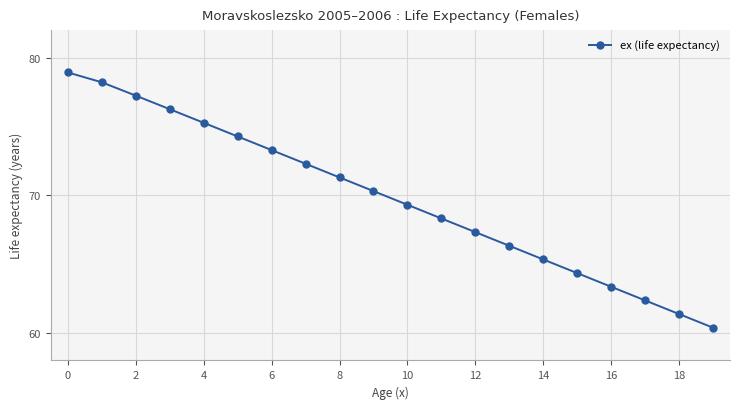

What is the maximum value shown in the chart?

78.9